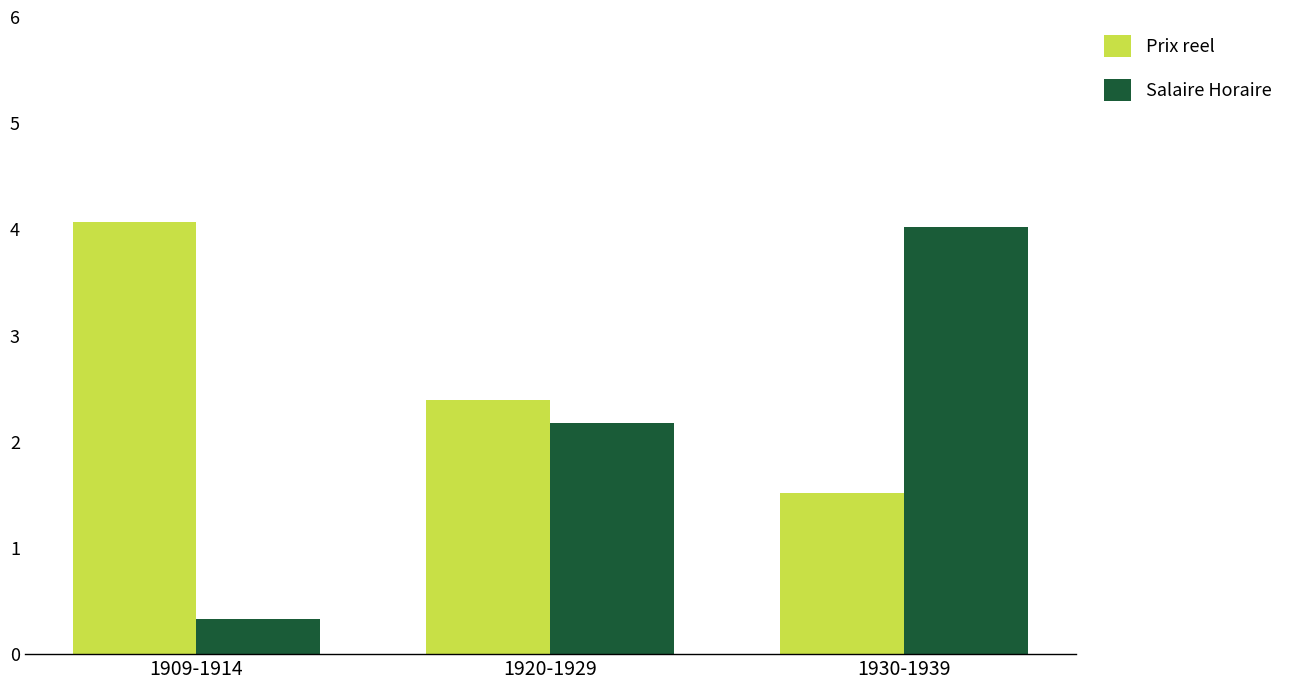

At which category is the sum across all series the highest?

1930-1939